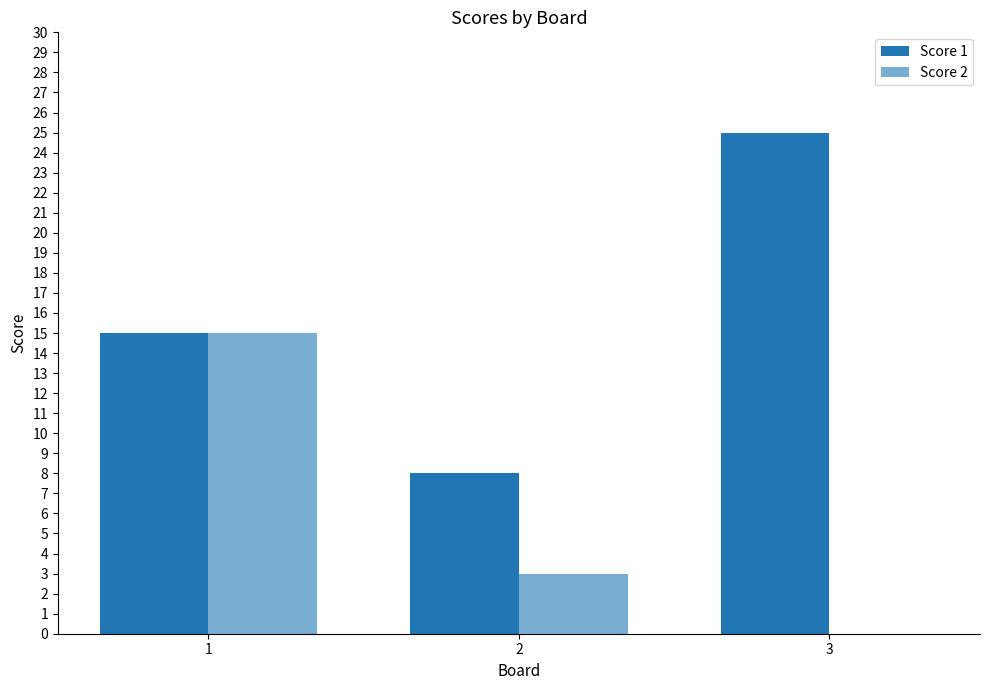

How many groups of bars are there?

3